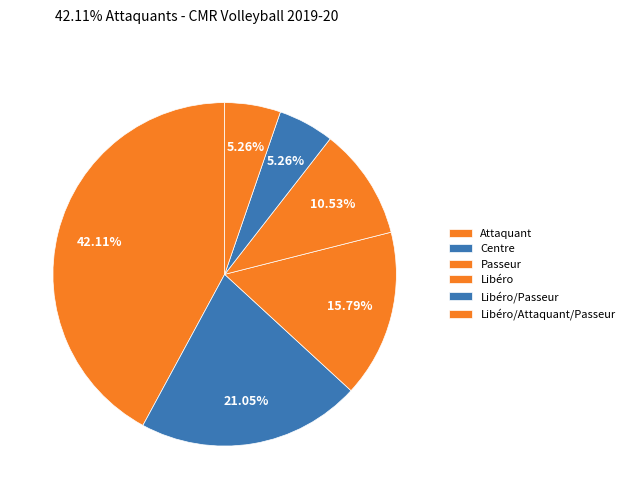

The Libéro/Passeur slice represents 16% of the pie. True or false?

False